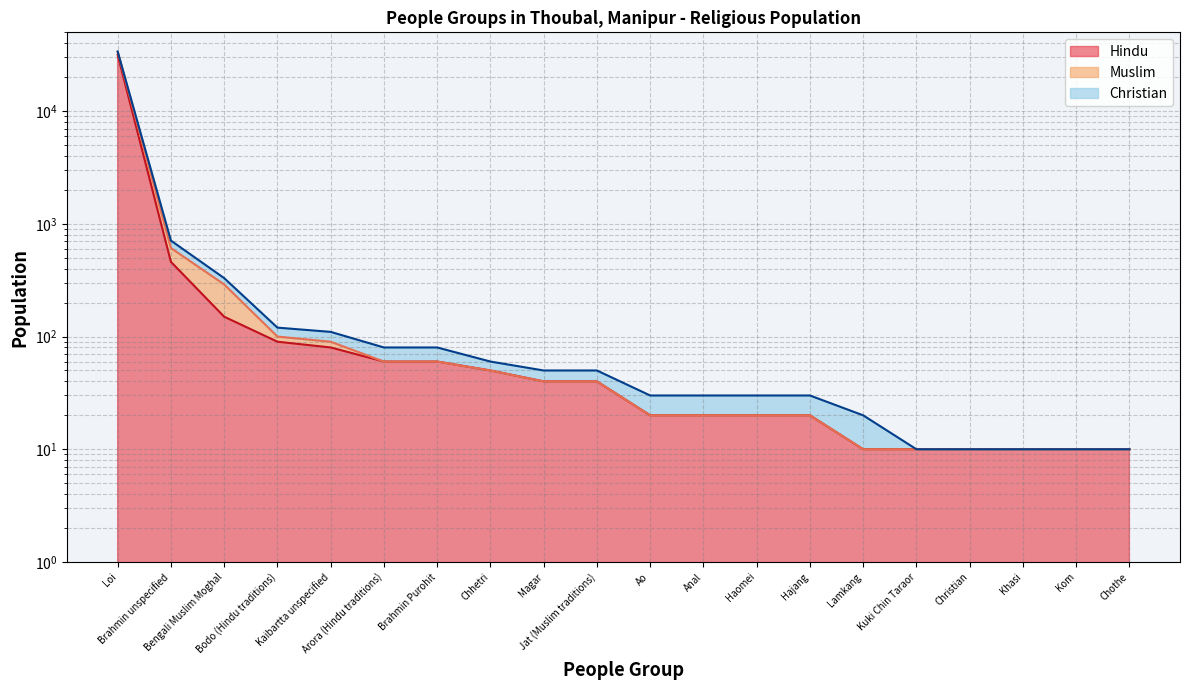

What is the sum of all Hindu values?

32770